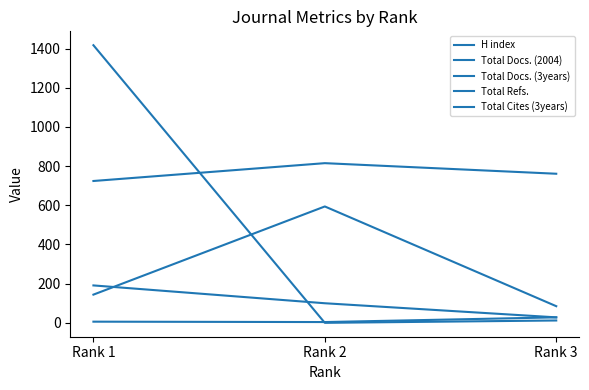

Does the chart display data point markers on the line(s)?

No